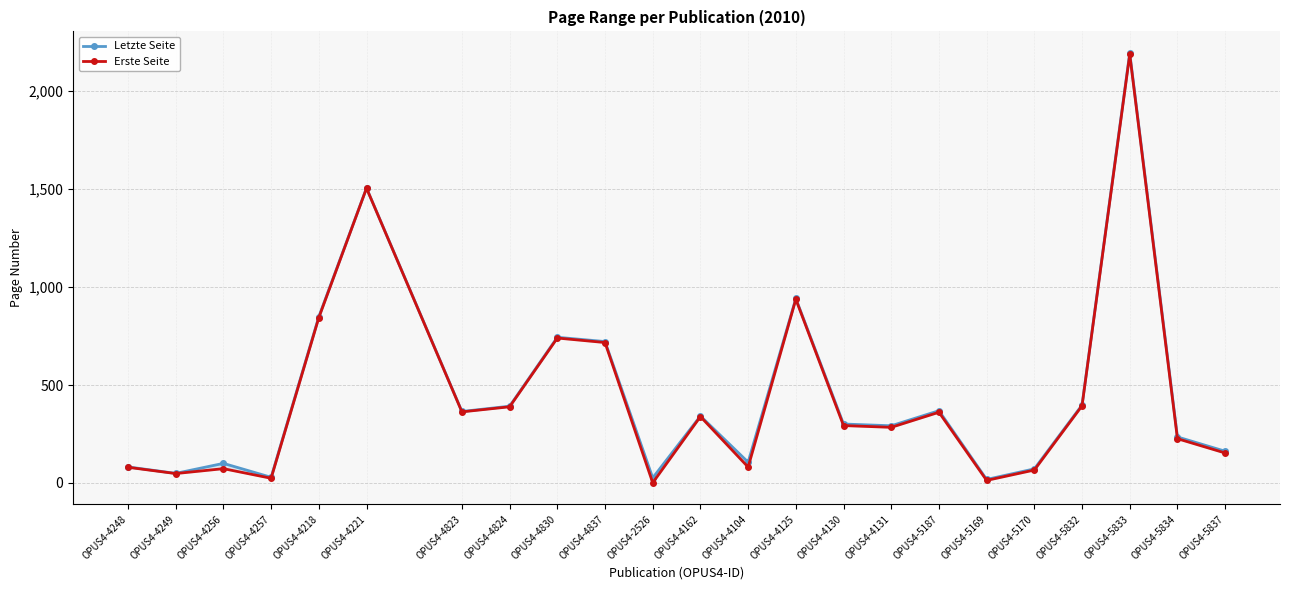

True or false: Letzte Seite has more than 0 points higher than both neighbors.

True